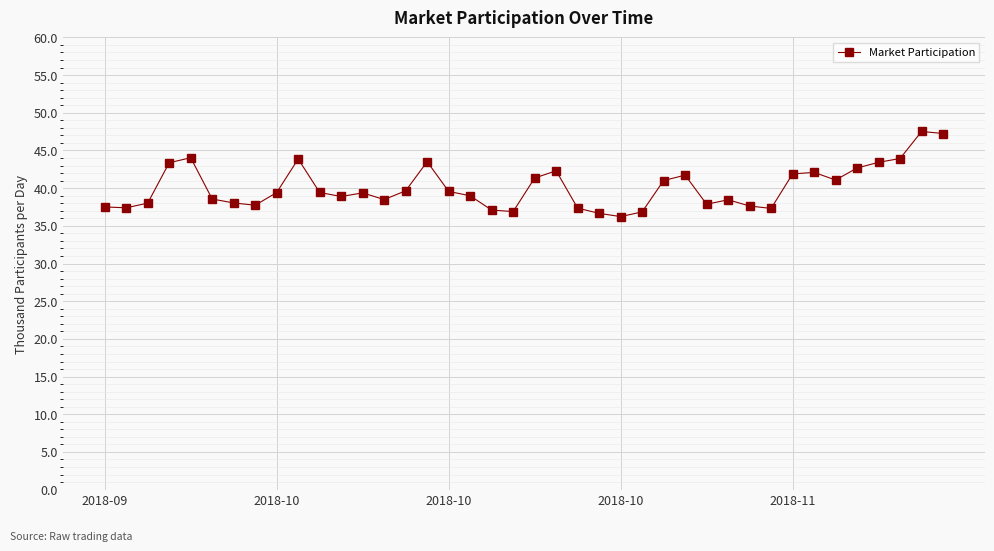

True or false: there are more than 0 points higher than both neighbors.

True